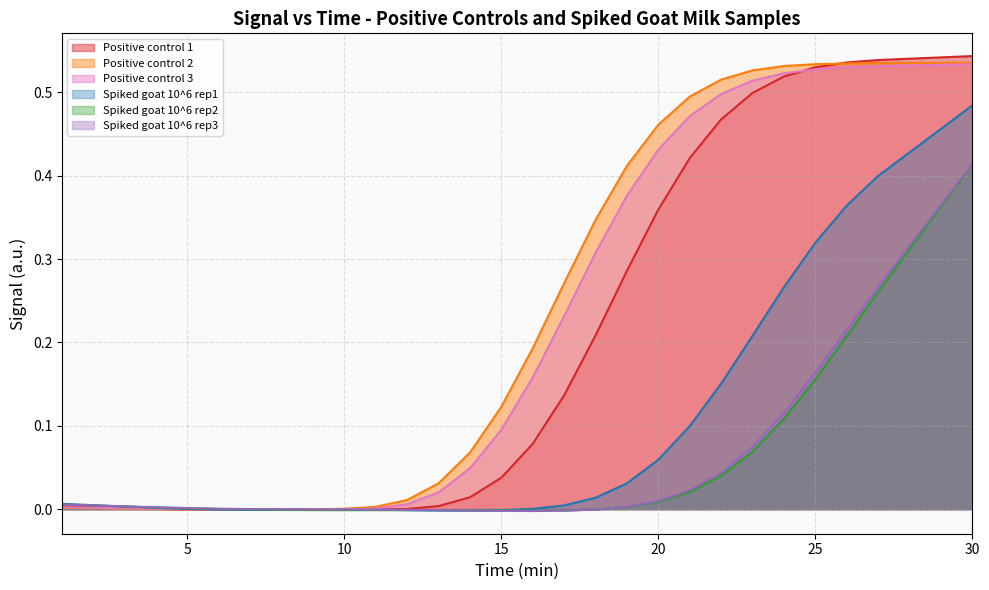

Where is the first local maximum for Spiked goat 10^6 rep2?

12